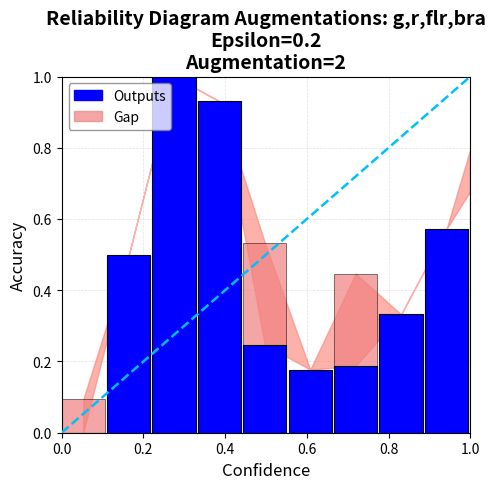

Is it true that the value at 6 is 0.2?

True